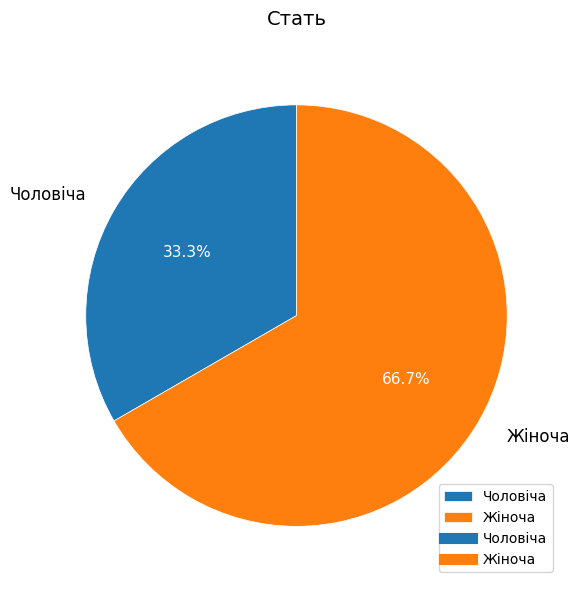

Is it true that Жіноча is 67% of the pie?

True